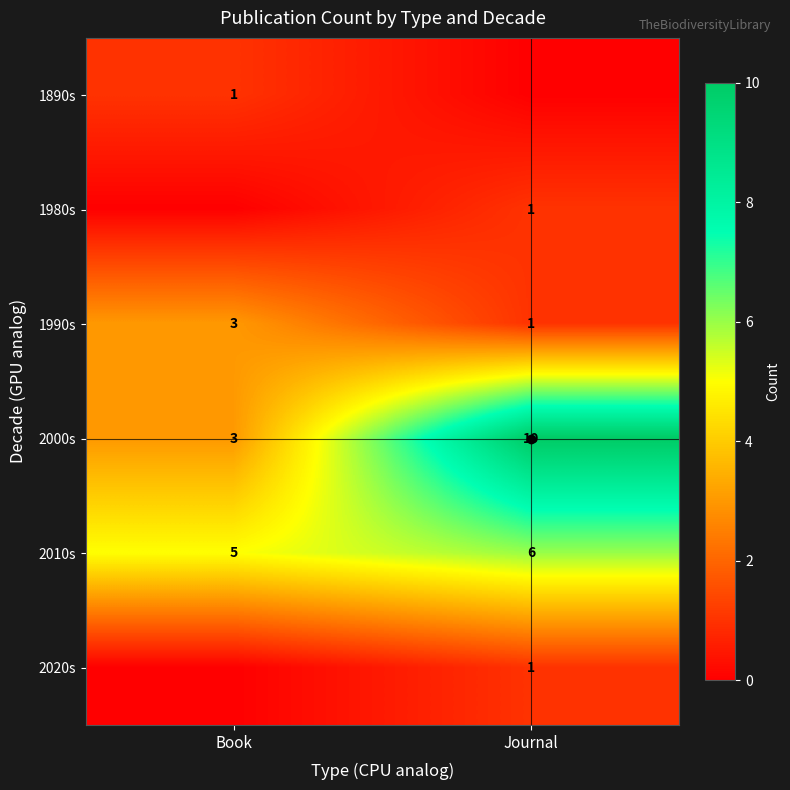

The value of 2010s at Journal is 9. True or false?

False